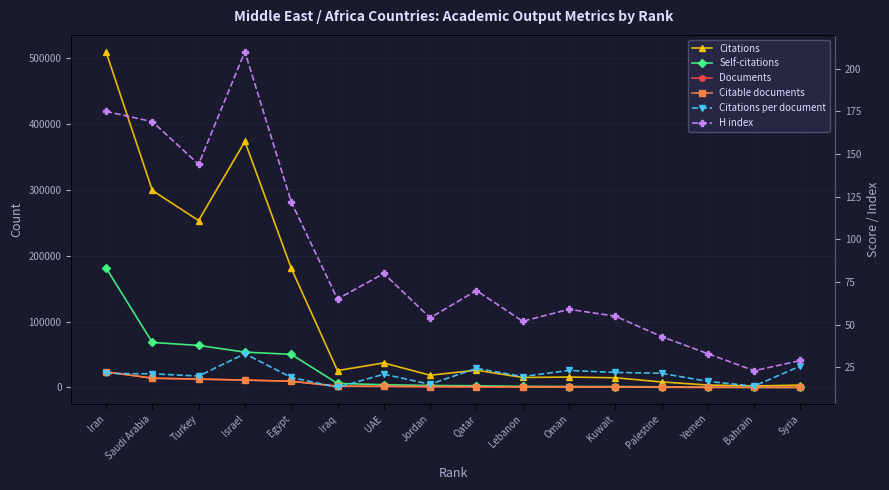

True or false: H index and Citable documents intersect in this chart.

False